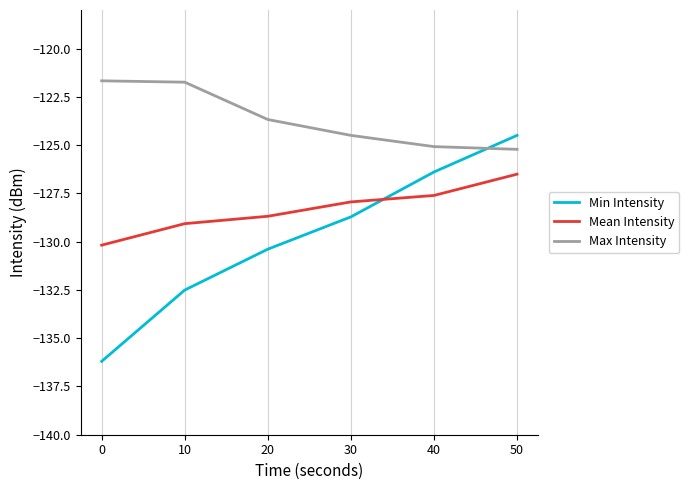

Which series has the widest spread of values?

Min Intensity